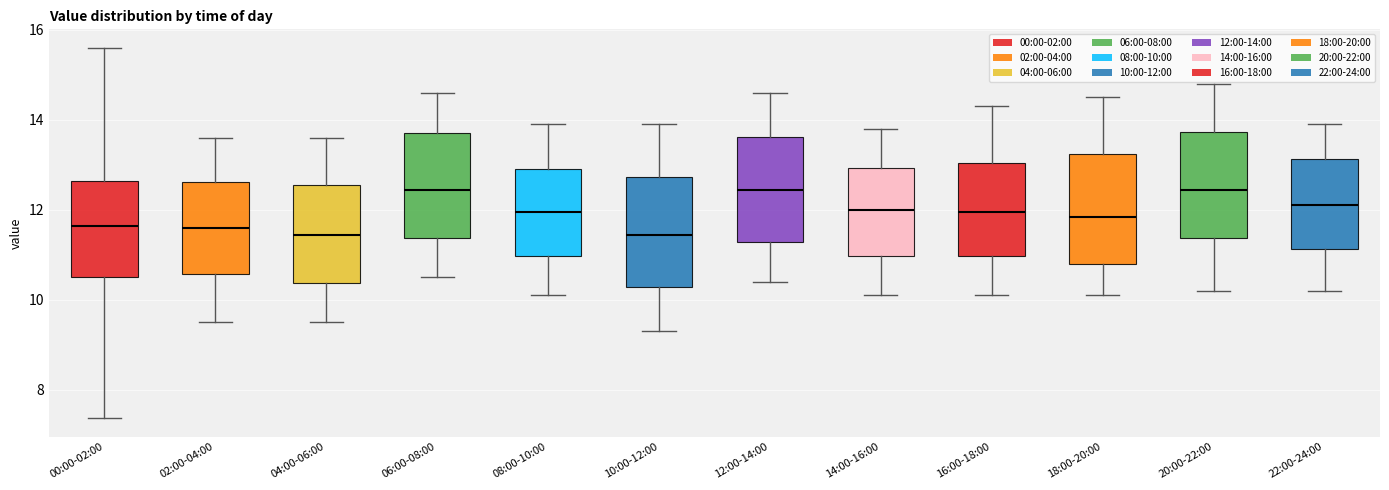

Reading left to right, read every box against the y-axis: the position of its median line, the range the box covers, and the ends of its whiskers. The values are not printed on the chart, so give them approximately, as read against the axis.

00:00-02:00: median 11.6, box 10.6 to 12.6, whiskers 7.4 to 15.6
02:00-04:00: median 11.6, box 10.6 to 12.6, whiskers 9.6 to 13.6
04:00-06:00: median 11.4, box 10.4 to 12.6, whiskers 9.6 to 13.6
06:00-08:00: median 12.4, box 11.4 to 13.8, whiskers 10.6 to 14.6
08:00-10:00: median 12.0, box 11.0 to 13.0, whiskers 10.2 to 14.0
10:00-12:00: median 11.4, box 10.2 to 12.8, whiskers 9.4 to 14.0
12:00-14:00: median 12.4, box 11.2 to 13.6, whiskers 10.4 to 14.6
14:00-16:00: median 12.0, box 11.0 to 13.0, whiskers 10.2 to 13.8
16:00-18:00: median 12.0, box 11.0 to 13.0, whiskers 10.2 to 14.4
18:00-20:00: median 11.8, box 10.8 to 13.2, whiskers 10.2 to 14.6
20:00-22:00: median 12.4, box 11.4 to 13.8, whiskers 10.2 to 14.8
22:00-24:00: median 12.2, box 11.2 to 13.2, whiskers 10.2 to 14.0